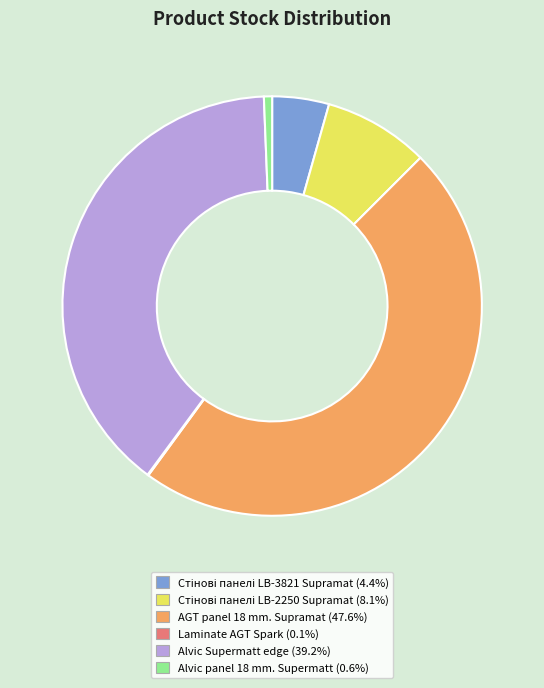

Which slice is the largest?

AGT panel 18 mm. Supramat